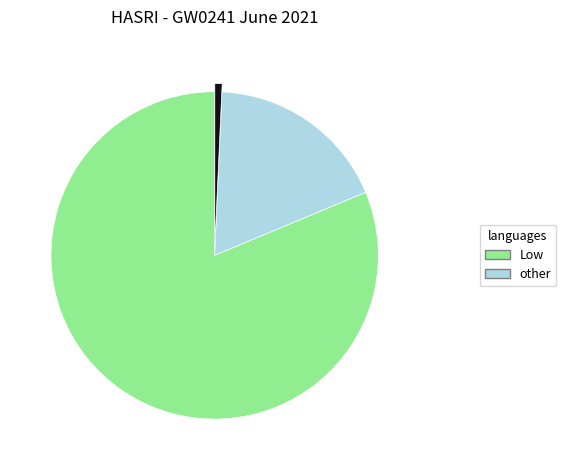

Does any single category account for the majority?

Yes